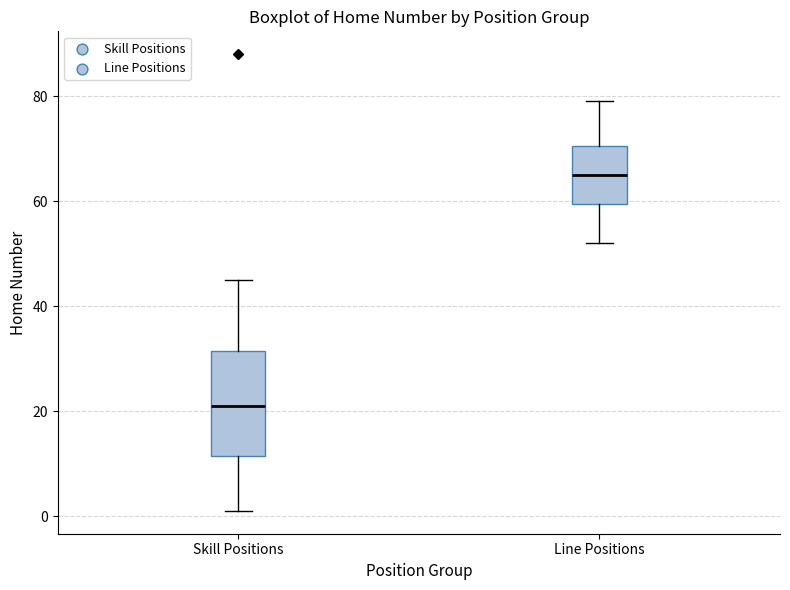

Reading left to right, transcribe this box plot: for each box, give where its median line is, the range the box spans, and where its two whiskers end, as read against the y-axis. The values are not printed on the chart, so give them approximately, as read against the axis.

Skill Positions: median 22, box 12 to 32, whiskers 2 to 46
Line Positions: median 66, box 60 to 70, whiskers 52 to 80